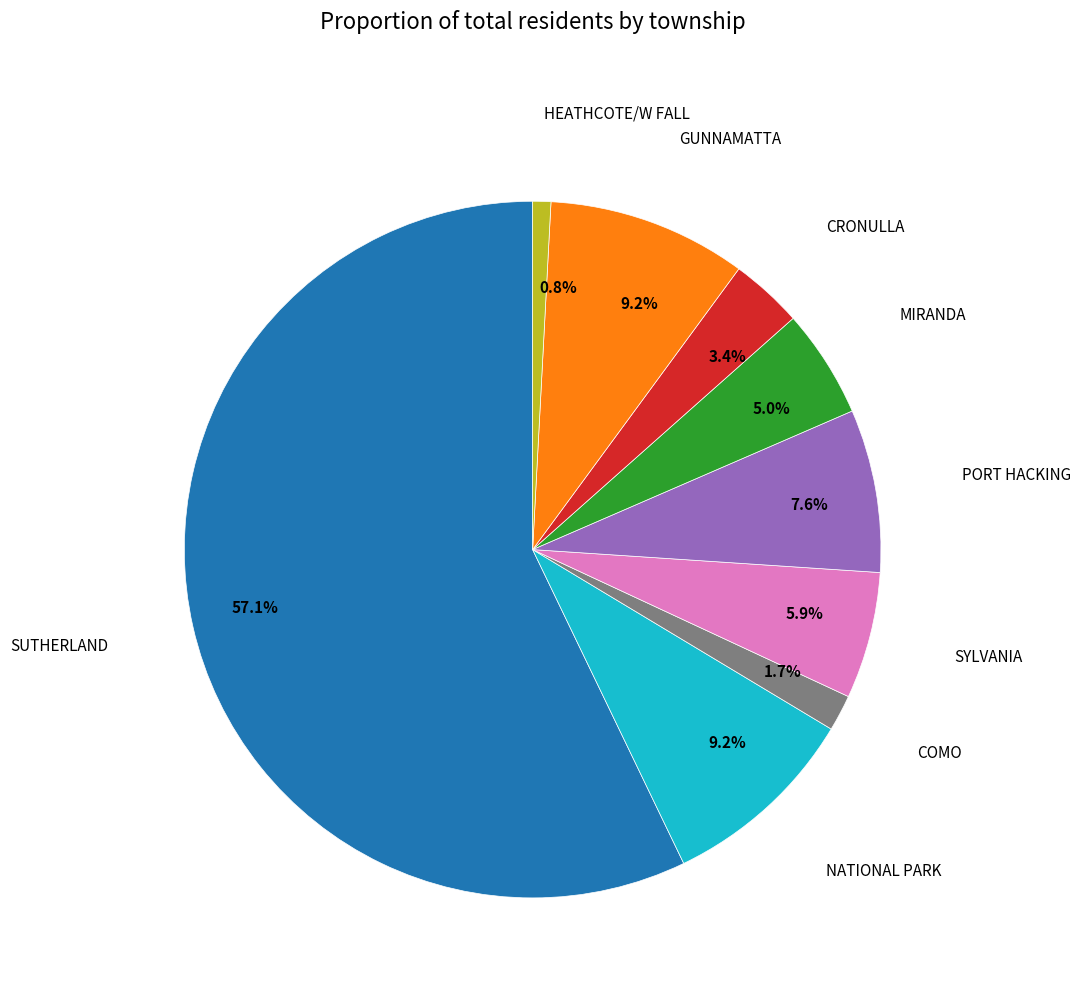

What is the smallest slice in the pie chart?

HEATHCOTE/W FALL